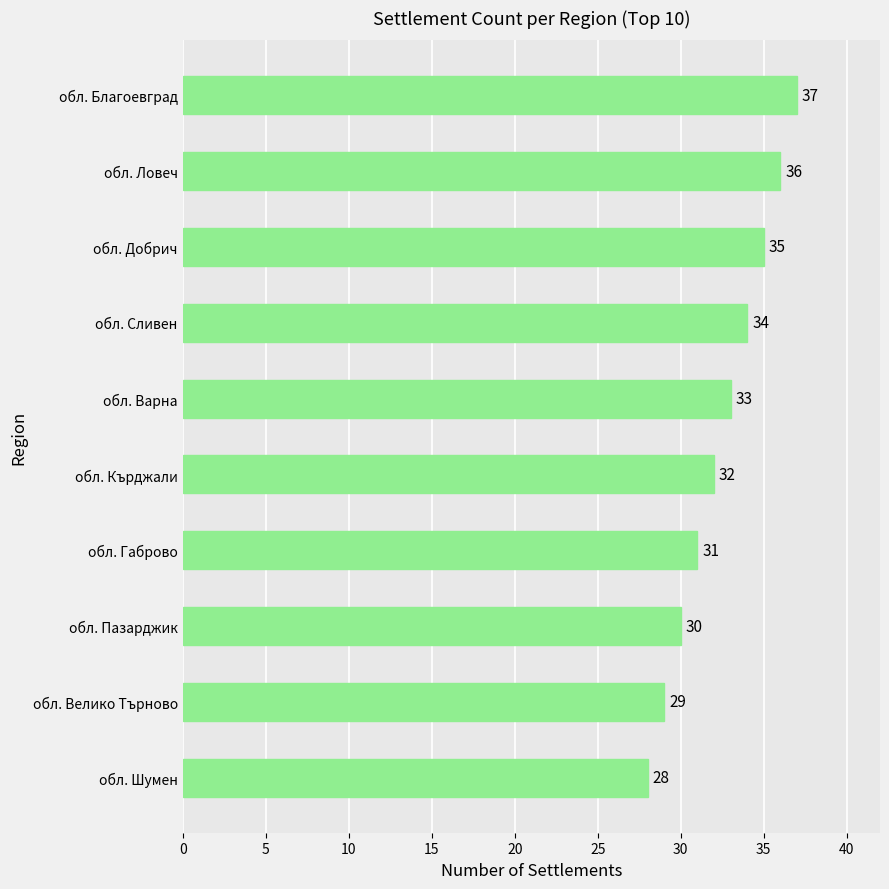

Rank the categories by value from lowest to highest.

обл. Шумен, обл. Велико Търново, обл. Пазарджик, обл. Габрово, обл. Кърджали, обл. Варна, обл. Сливен, обл. Добрич, обл. Ловеч, обл. Благоевград